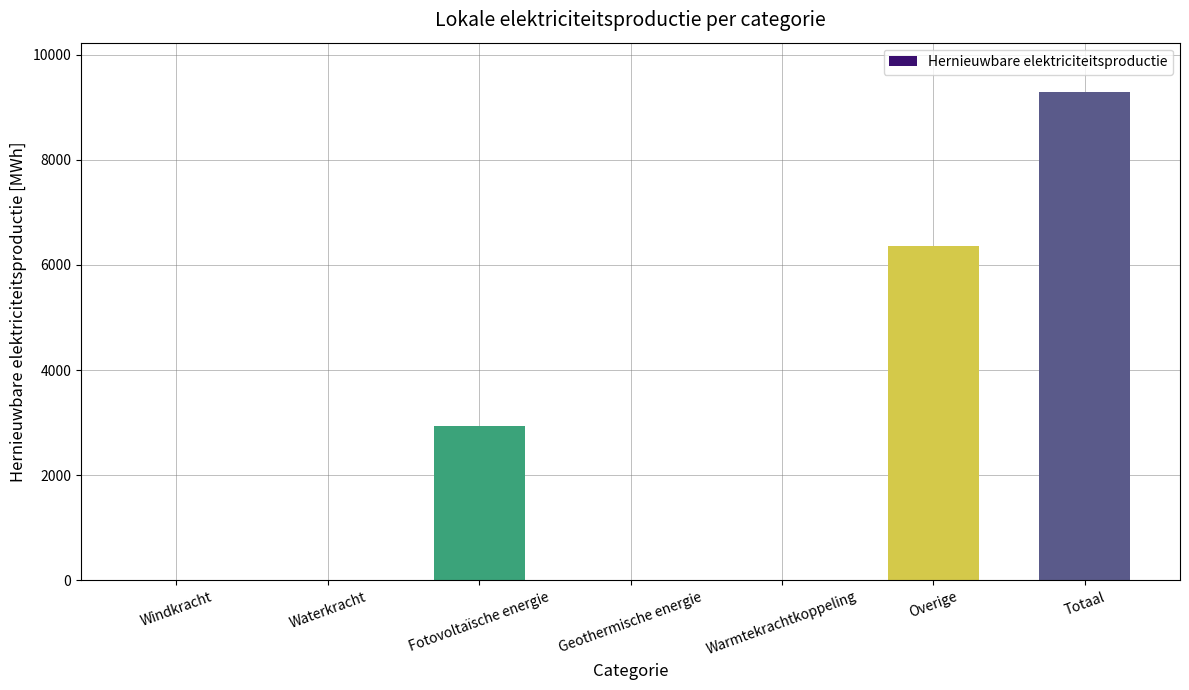

At which label is the value closest to 4648?

Fotovoltaïsche energie